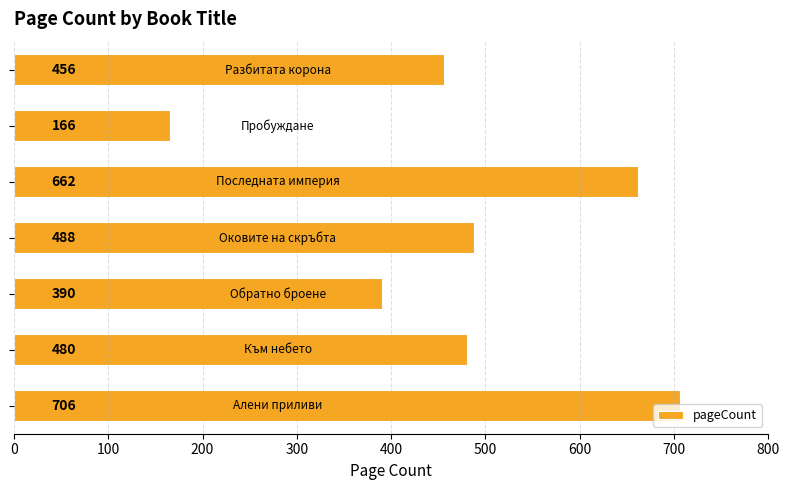

What is the minimum value shown in the chart?

166